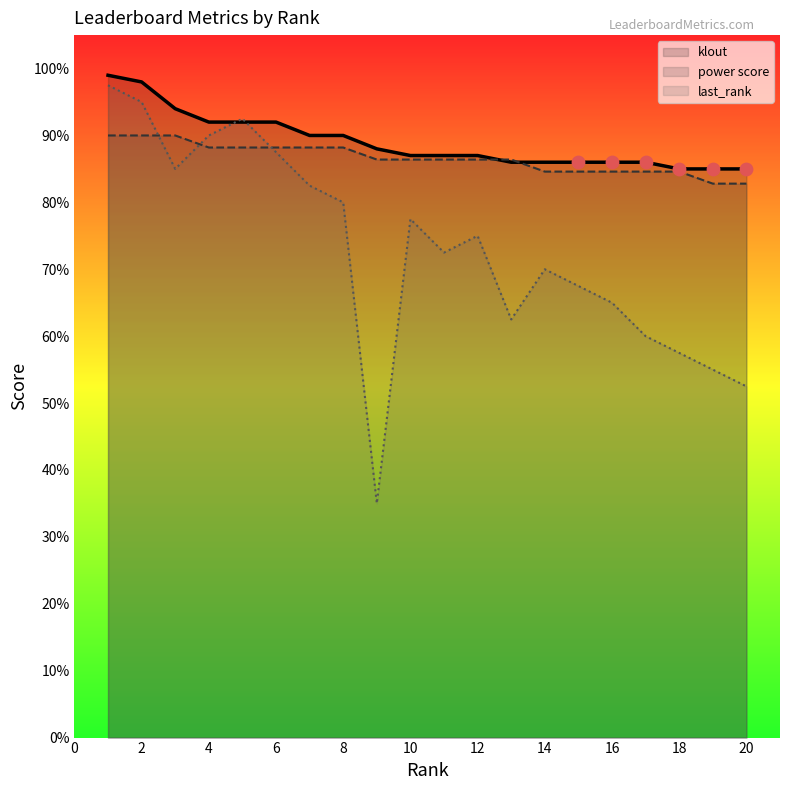

Which series has the largest total across all categories?

klout